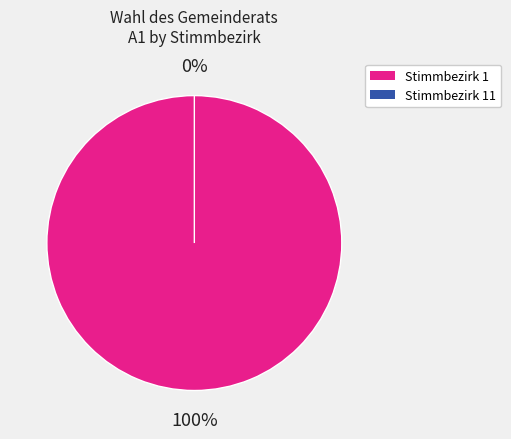

Count the number of slices in the pie.

2